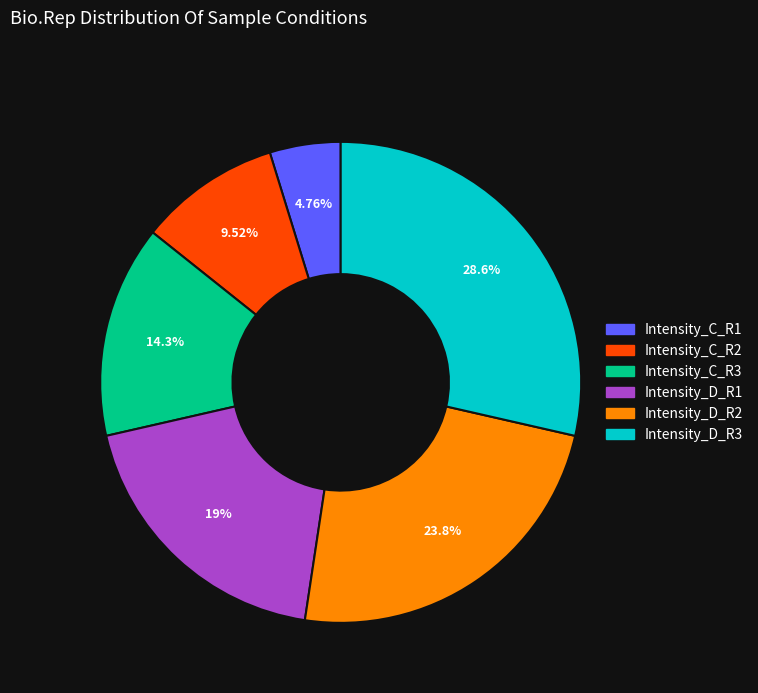

To the nearest percent, what is the difference between the largest and smallest slice percentages?

24%